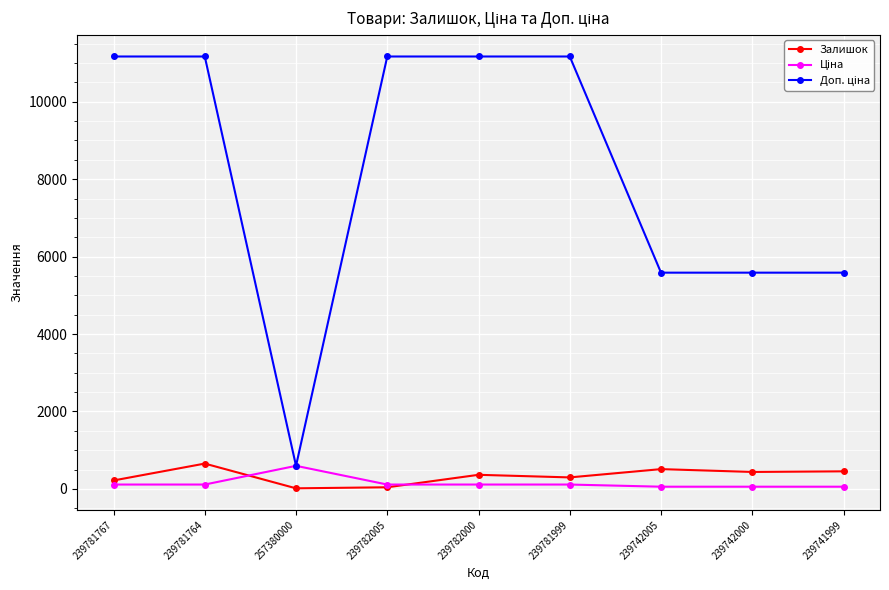

True or false: Залишок has a value of 510.0 at 239742005.

True